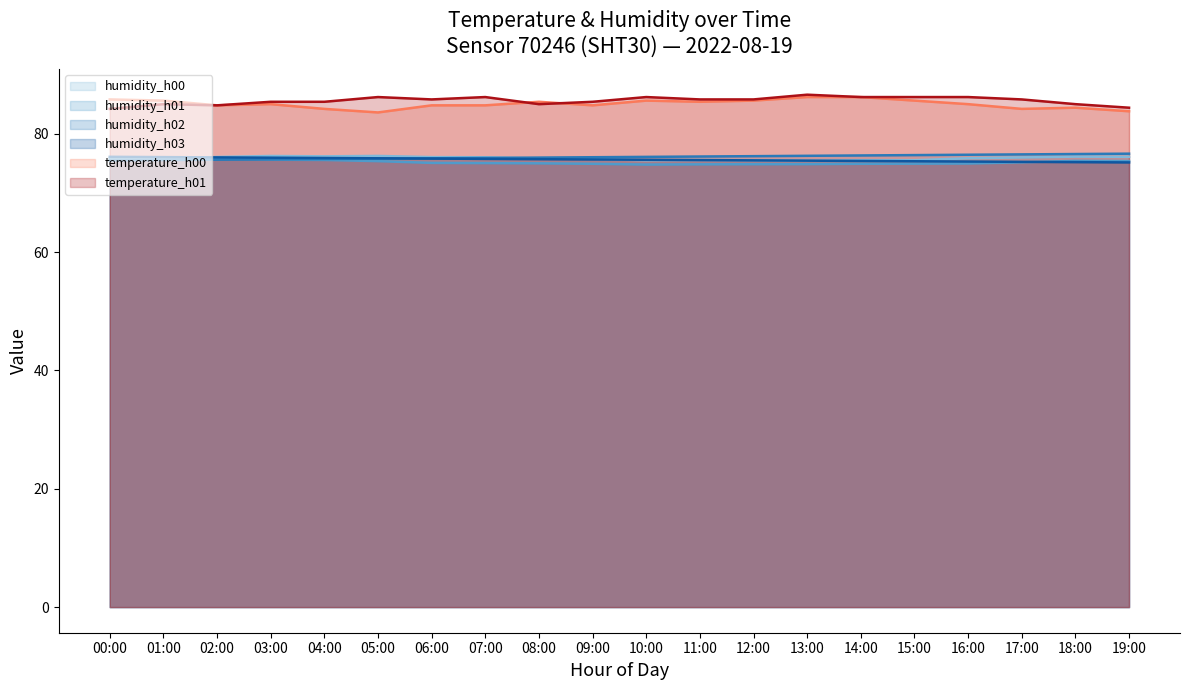

At which category is the sum across all series the highest?

13:00